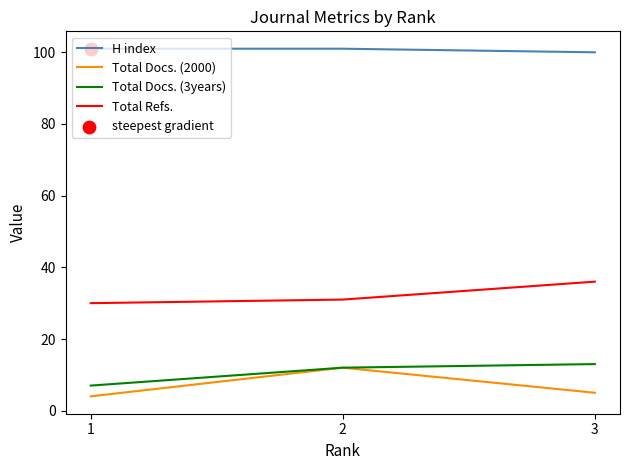

Which series has the largest total across all categories?

H index